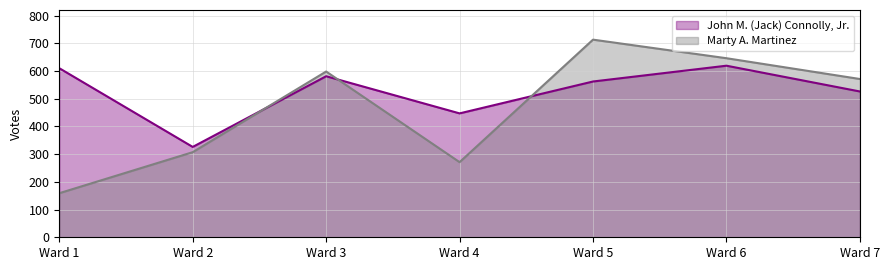

Reading left to right, what are all the values shown in this chart?

John M. (Jack) Connolly, Jr.: Ward 1=610	Ward 2=326	Ward 3=581	Ward 4=447	Ward 5=562	Ward 6=619	Ward 7=526
Marty A. Martinez: Ward 1=159	Ward 2=307	Ward 3=598	Ward 4=271	Ward 5=713	Ward 6=646	Ward 7=571